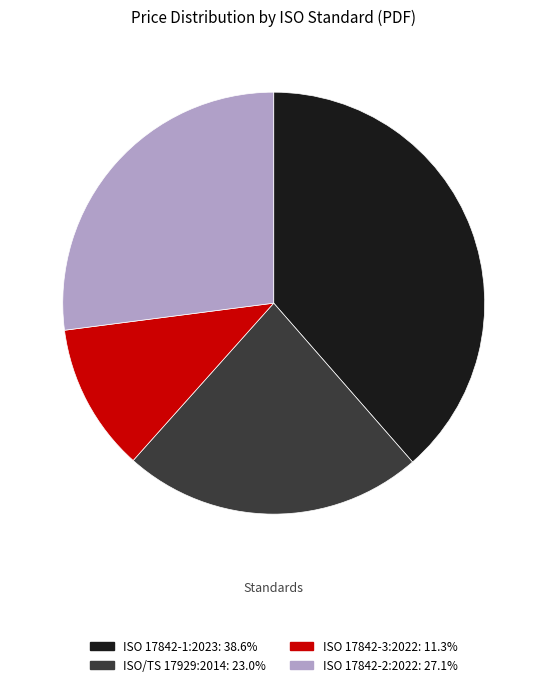

True or false: ISO 17842-3:2022 accounts for 11% of the total.

True